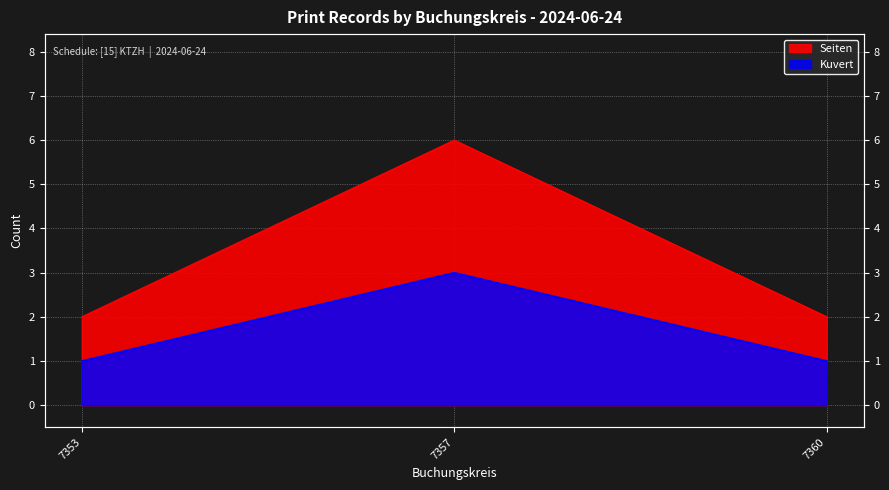

How many data points in Kuvert are above 1?

1